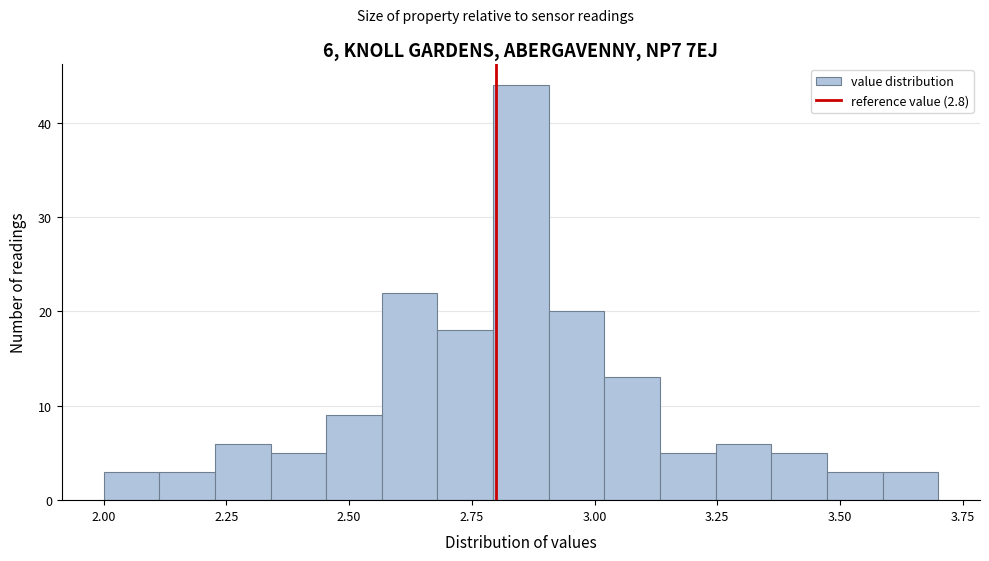

Read against the x-axis, roughly where is the centre of the tallest bar?

2.85